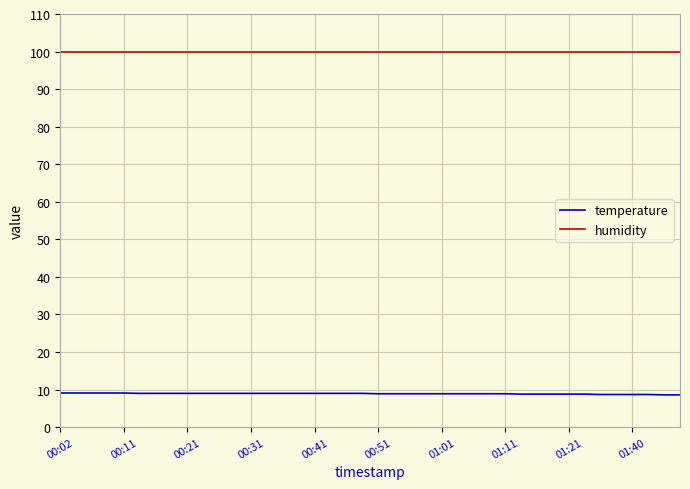

What is the lowest value of the temperature series?

8.6